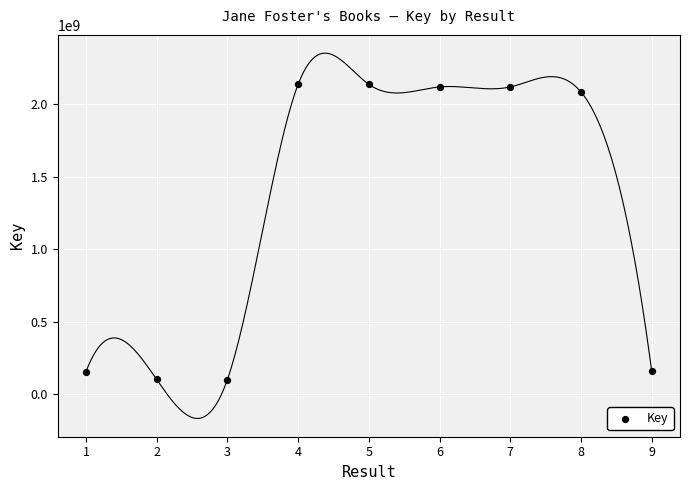

What is the range of Y values (max minus min)?

2037265699